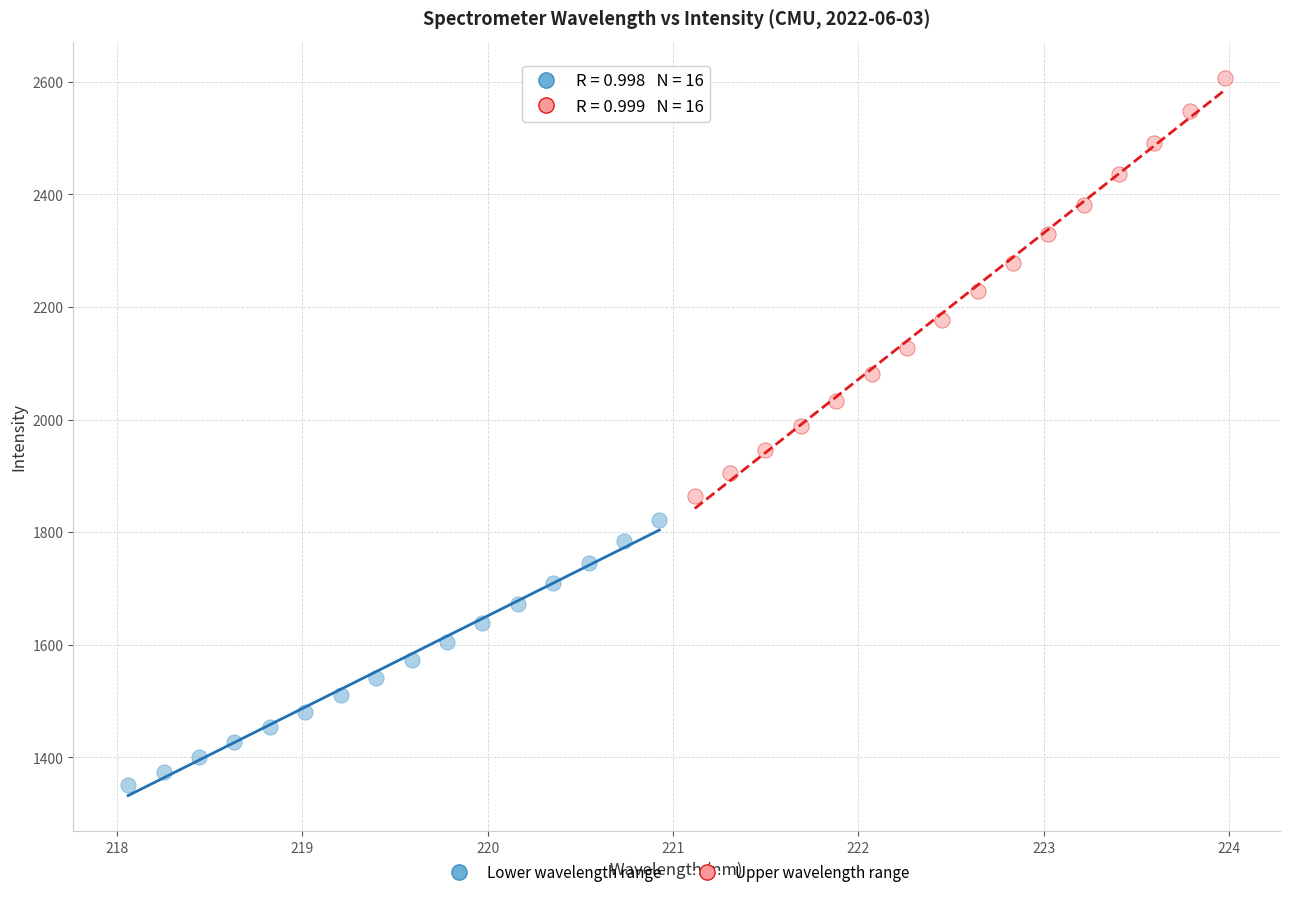

Which series has the widest spread of Y values?

Upper wavelength range